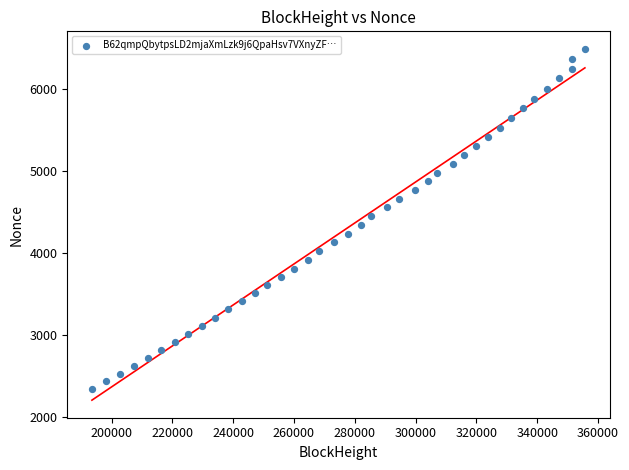

What is the range of X values (max minus min)?

162130